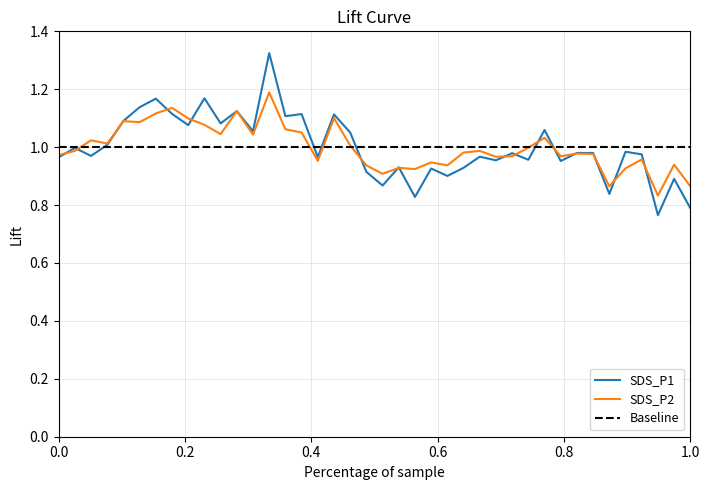

Rank the series by their average value, from lowest to highest.

SDS_P1, SDS_P2